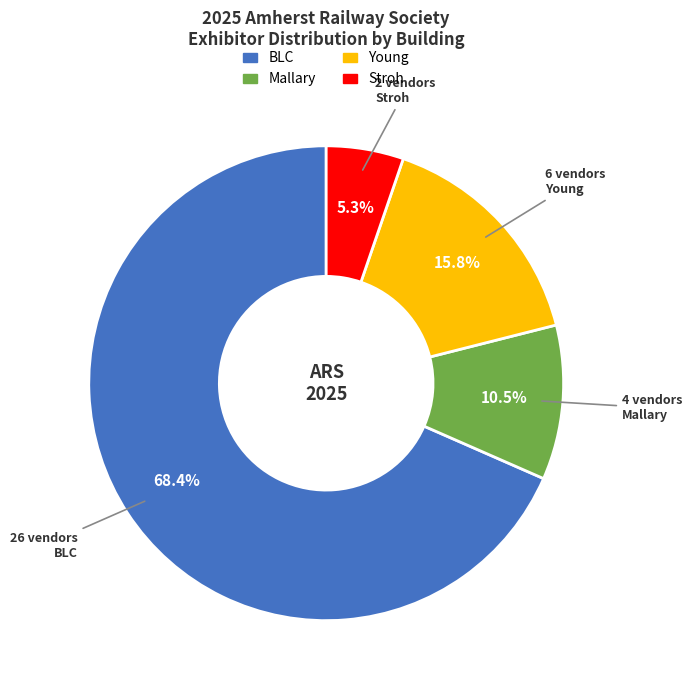

Is there a majority slice in this chart?

Yes